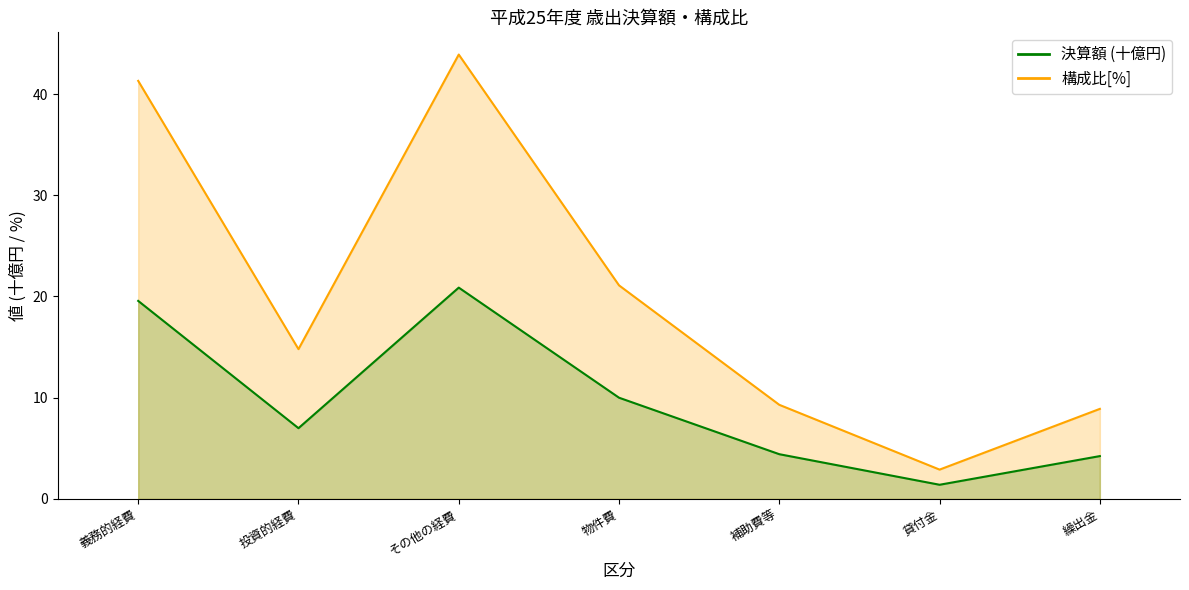

What is the highest value of the 構成比[%] series?

43.9